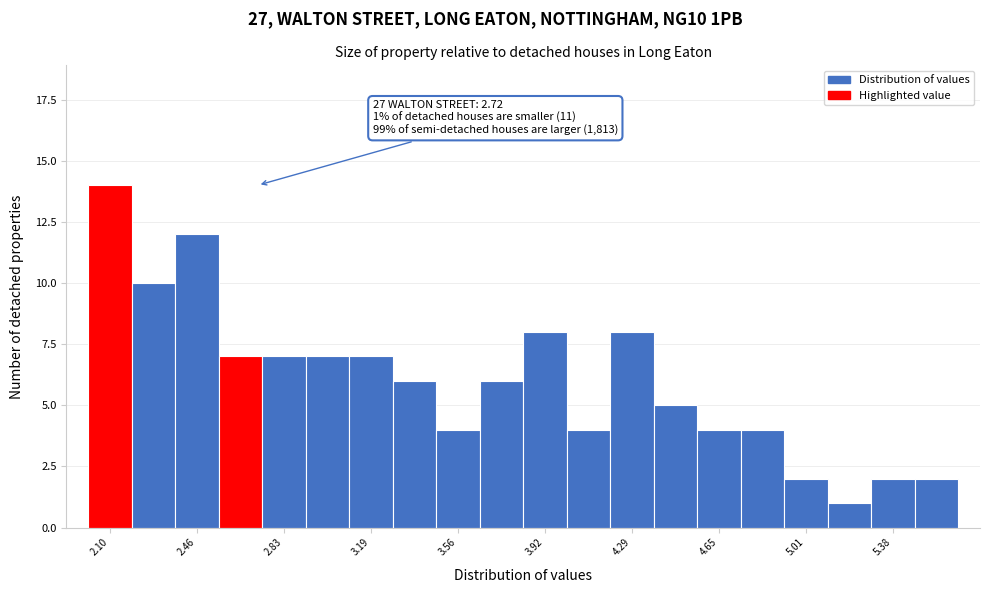

Around what value on the x-axis is the tallest bar? Give the approximate position of its centre, as read against the axis.

2.10